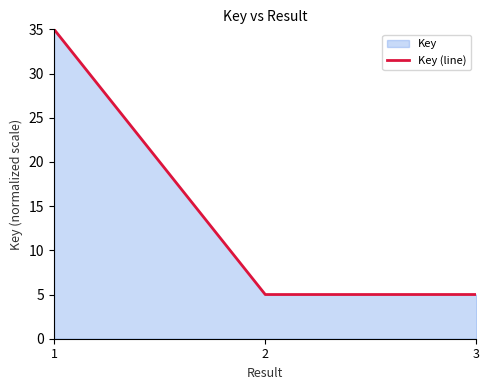

Count the number of data series in this chart.

1